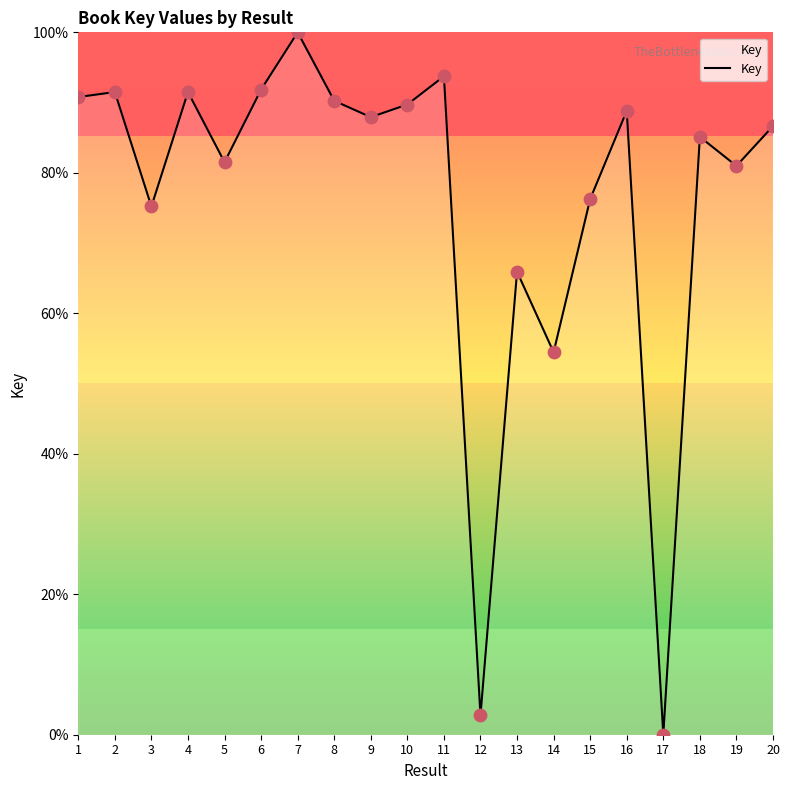

Approximately how many times larger is the value at 4 compared to 5?

1.1